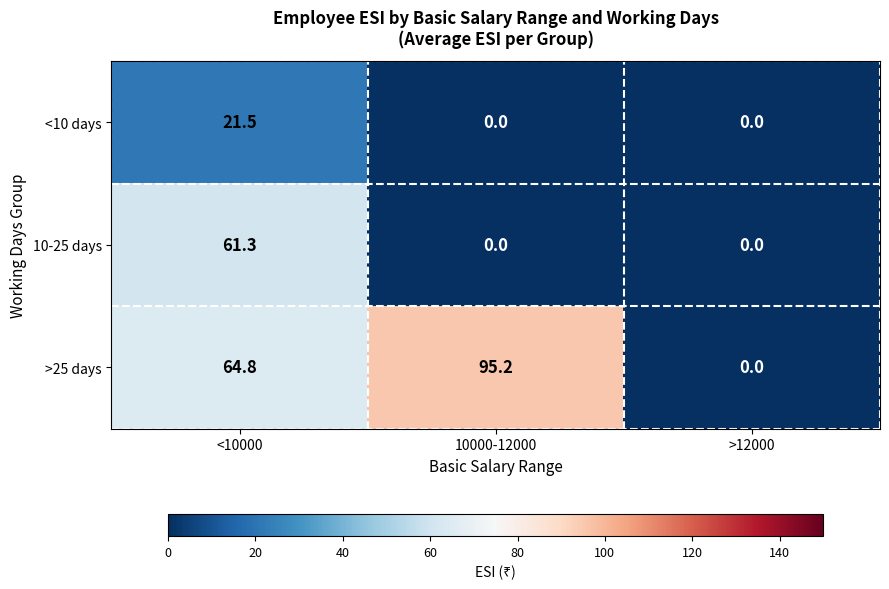

Reading left to right, what are all the values shown in this chart?

<10 days: <10000=21.5	10000-12000=0.0	>12000=0.0
10-25 days: <10000=61.3	10000-12000=0.0	>12000=0.0
>25 days: <10000=64.8	10000-12000=95.2	>12000=0.0